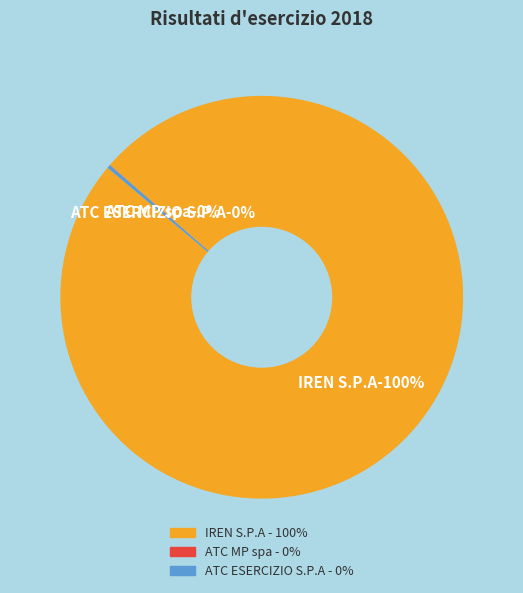

Rank the categories by value from highest to lowest.

IREN S.P.A, ATC ESERCIZIO S.P.A, ATC MP spa